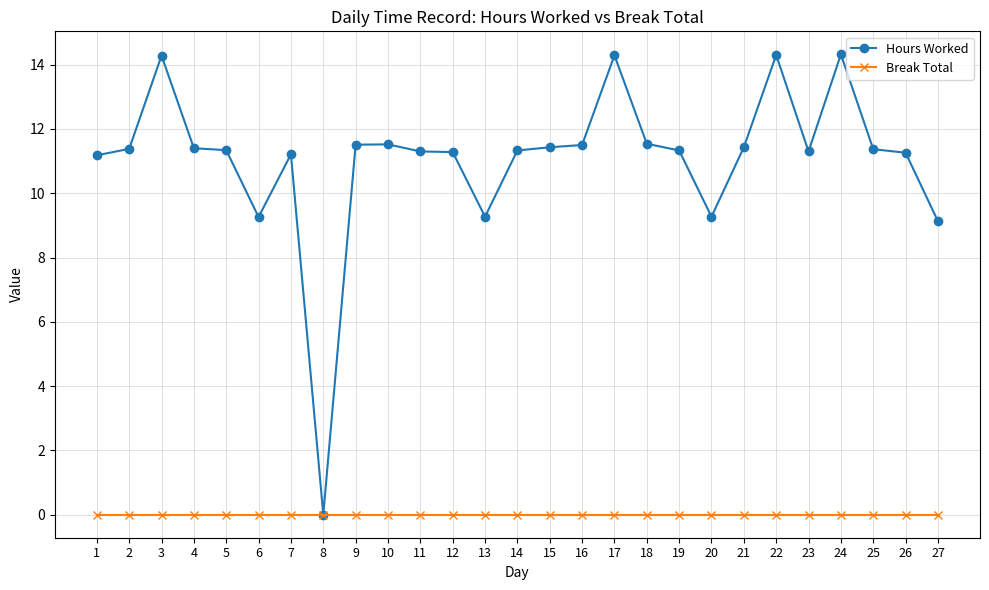

What is the average value of the Hours Worked series?

11.1